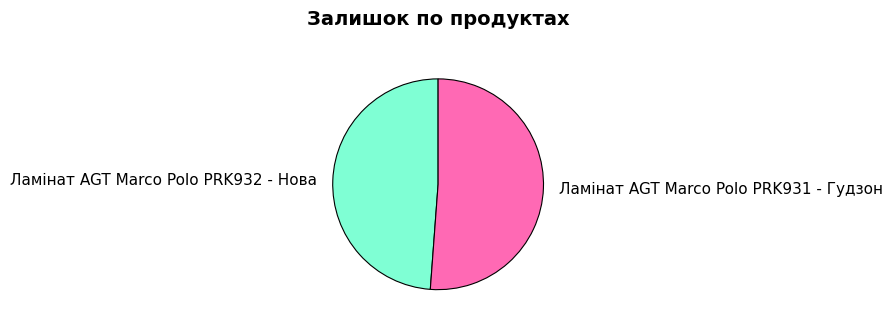

Which has a higher value, Ламінат AGT Marco Polo PRK931 - Гудзон or Ламінат AGT Marco Polo PRK932 - Нова?

Ламінат AGT Marco Polo PRK931 - Гудзон